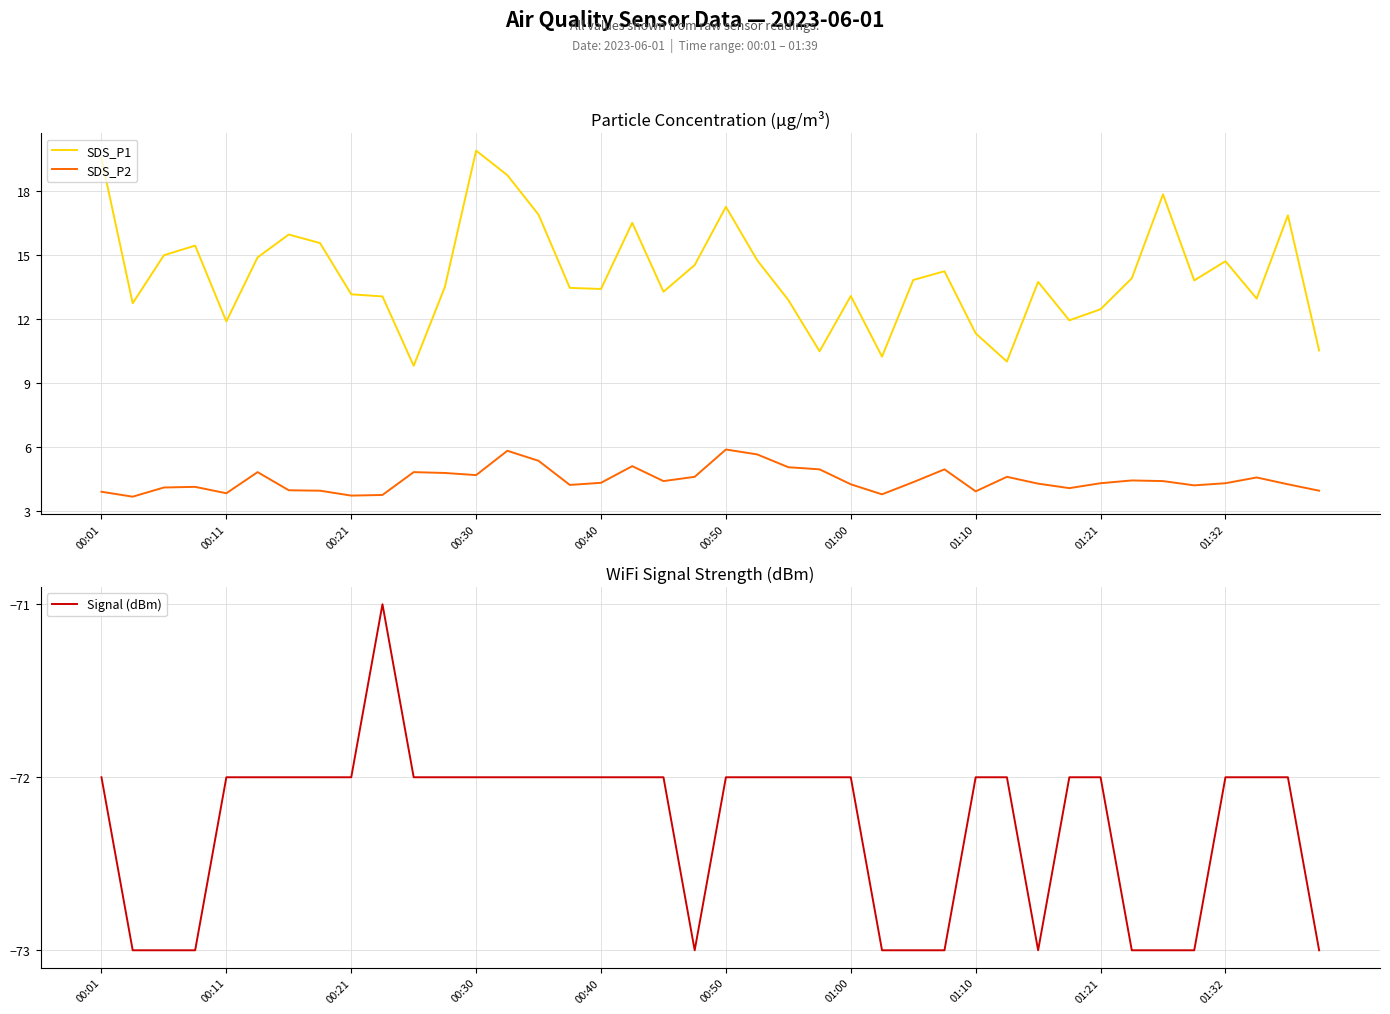

Reading right to left, list all the values displayed in this chart.

SDS_P1: 10.5	16.9	12.9	14.7	13.8	17.8	13.9	12.4	11.9	13.7	10.0	11.3	14.2	13.8	10.2	13.1	10.5	12.9	14.8	17.2	14.5	13.3	16.5	13.4	13.4	16.9	18.7	19.9	13.5	9.8	13.1	13.2	15.6	15.9	14.9	11.9	15.4	15.0	12.7	19.5
SDS_P2: 4.0	4.2	4.6	4.3	4.2	4.4	4.4	4.3	4.1	4.3	4.6	3.9	5.0	4.3	3.8	4.2	5.0	5.0	5.7	5.9	4.6	4.4	5.1	4.3	4.2	5.3	5.8	4.7	4.8	4.8	3.8	3.7	4.0	4.0	4.8	3.8	4.1	4.1	3.7	3.9
Signal (dBm): -73.0	-72.0	-72.0	-72.0	-73.0	-73.0	-73.0	-72.0	-72.0	-73.0	-72.0	-72.0	-73.0	-73.0	-73.0	-72.0	-72.0	-72.0	-72.0	-72.0	-73.0	-72.0	-72.0	-72.0	-72.0	-72.0	-72.0	-72.0	-72.0	-72.0	-71.0	-72.0	-72.0	-72.0	-72.0	-72.0	-73.0	-73.0	-73.0	-72.0